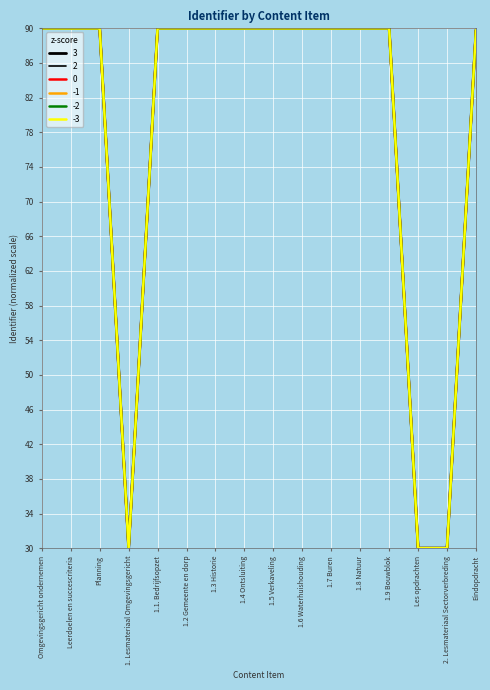

True or false: -3 has more than 0 points higher than both neighbors.

True